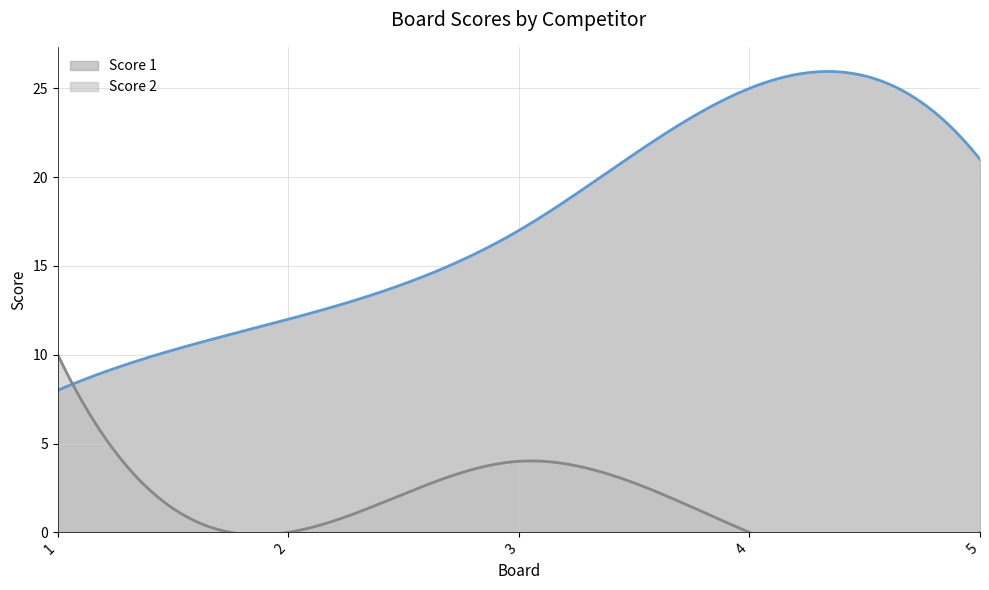

What is the average value of the Score 1 series?

17.6